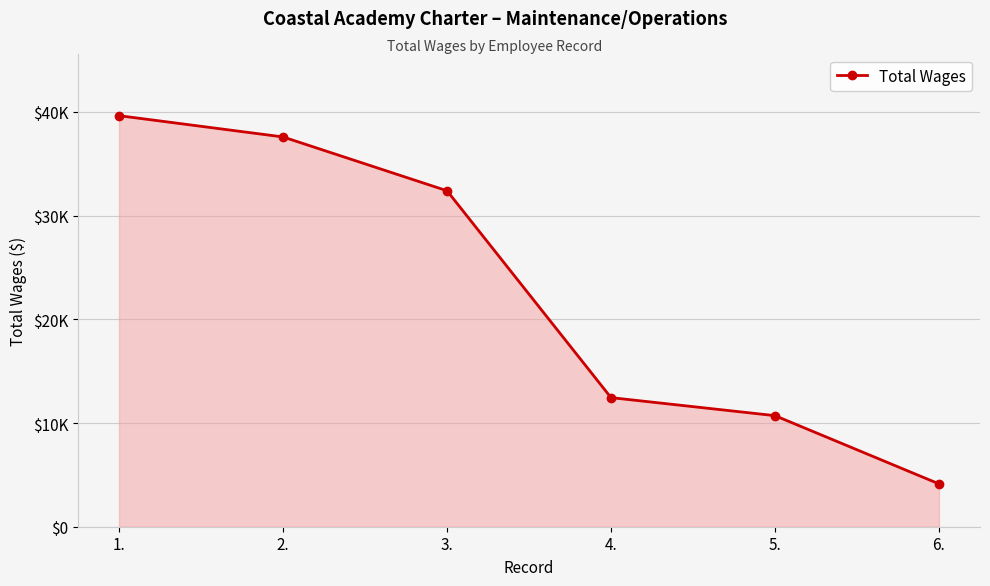

Is it true that the value at 1. is 39646?

True